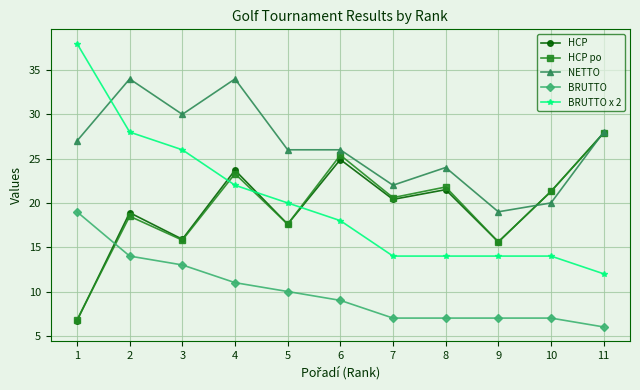

Reading left to right, what are all the values shown in this chart?

HCP: 1=6.7	2=18.9	3=15.9	4=23.7	5=17.6	6=24.9	7=20.4	8=21.5	9=15.6	10=21.3	11=27.9
HCP po: 1=6.8	2=18.5	3=15.8	4=23.3	5=17.6	6=25.4	7=20.6	8=21.8	9=15.6	10=21.3	11=27.9
NETTO: 1=27.0	2=34.0	3=30.0	4=34.0	5=26.0	6=26.0	7=22.0	8=24.0	9=19.0	10=20.0	11=28.0
BRUTTO: 1=19.0	2=14.0	3=13.0	4=11.0	5=10.0	6=9.0	7=7.0	8=7.0	9=7.0	10=7.0	11=6.0
BRUTTO x 2: 1=38.0	2=28.0	3=26.0	4=22.0	5=20.0	6=18.0	7=14.0	8=14.0	9=14.0	10=14.0	11=12.0